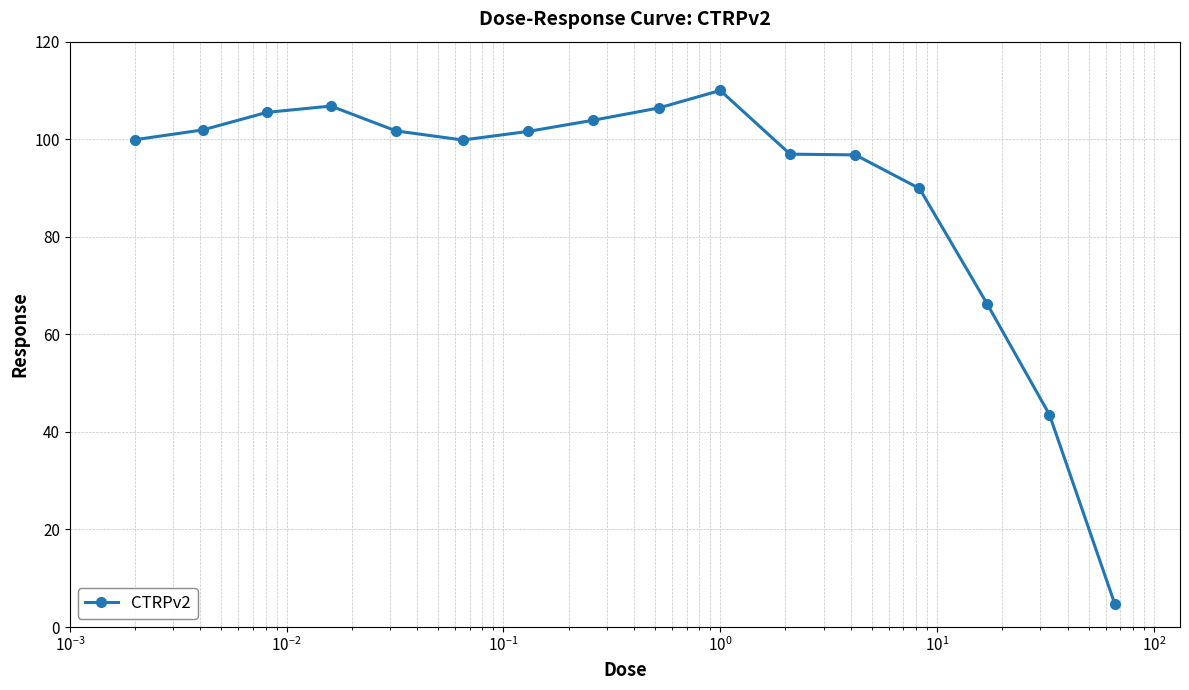

How many lines are shown in the chart?

1